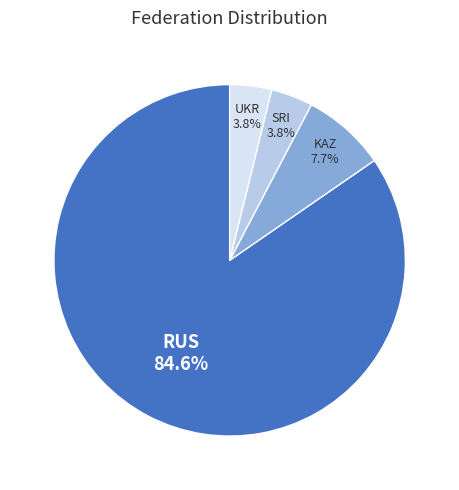

How many slices are in this pie chart?

4